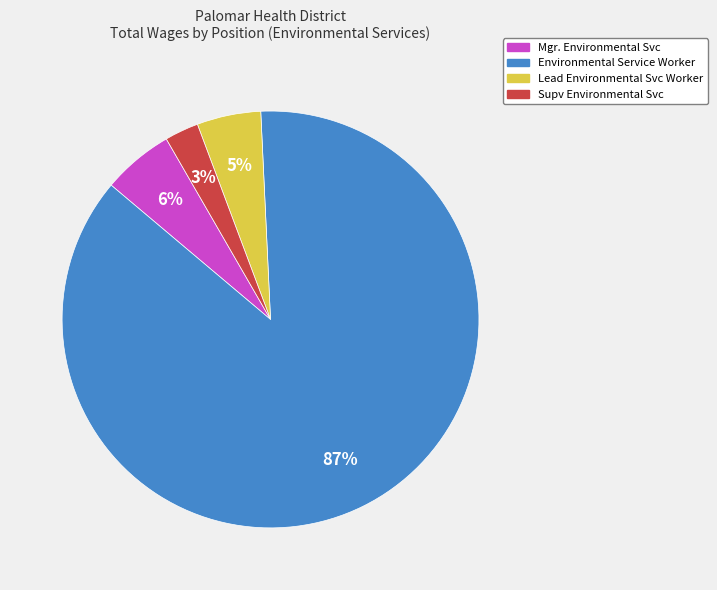

Is there any slice that represents more than half of the pie?

Yes